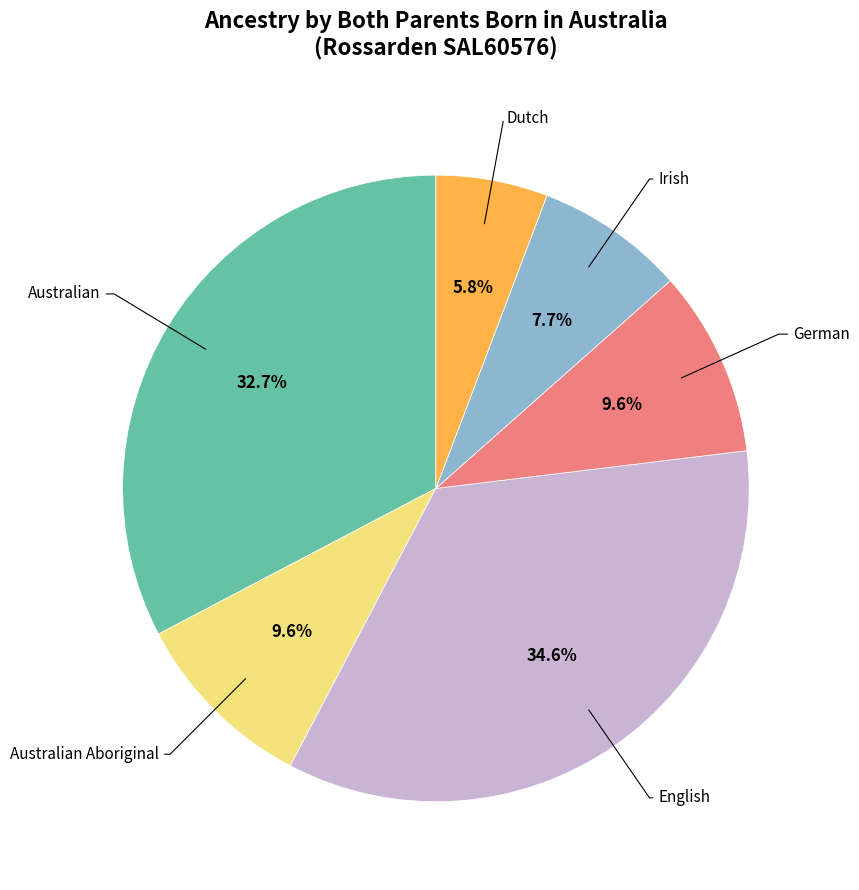

Is there any slice that represents more than half of the pie?

No